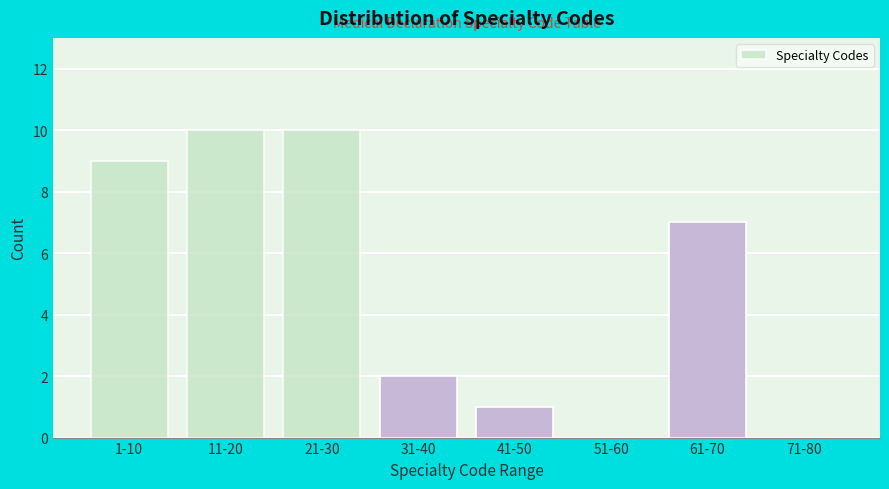

Reading left to right, list all the values displayed in this chart.

1-10=9	11-20=10	21-30=10	31-40=2	41-50=1	51-60=0	61-70=7	71-80=0